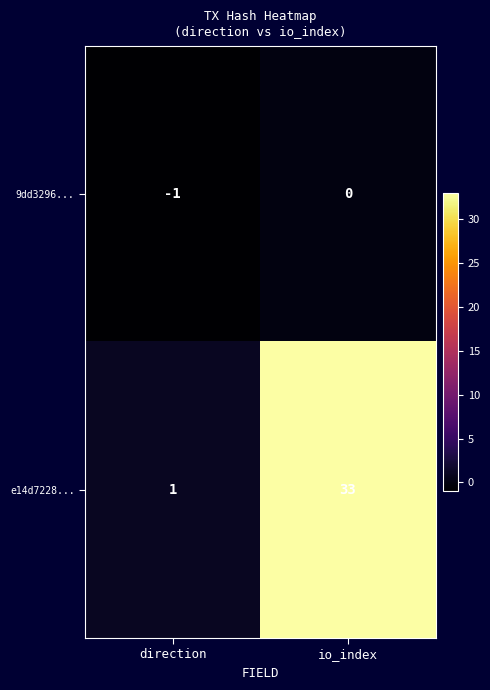

Which series has the widest spread of values?

e14d7228...